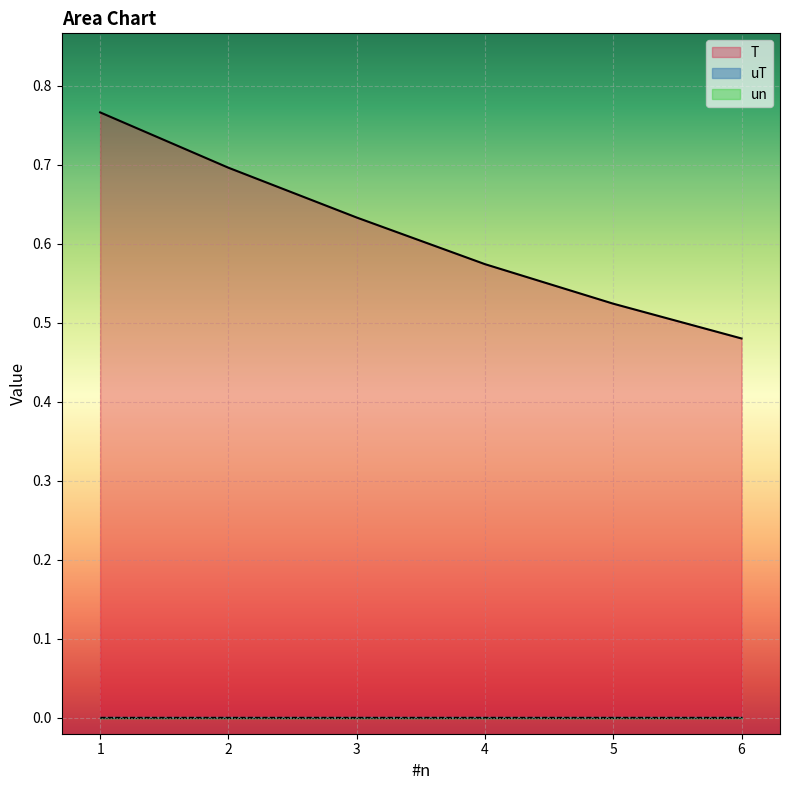

The T series shows 0.7 at 6. True or false?

False